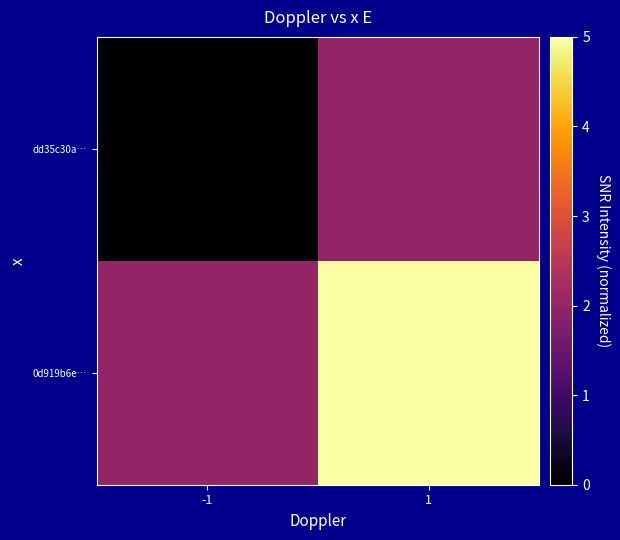

Reading left to right, list all the values displayed in this chart.

dd35c30a…: -1=0	1=2
0d919b6e…: -1=2	1=5